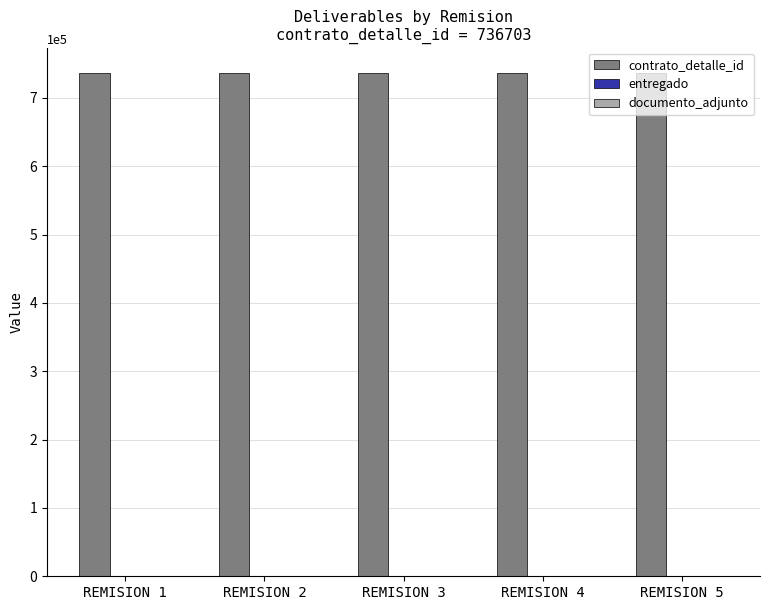

Which series has the largest total across all categories?

contrato_detalle_id